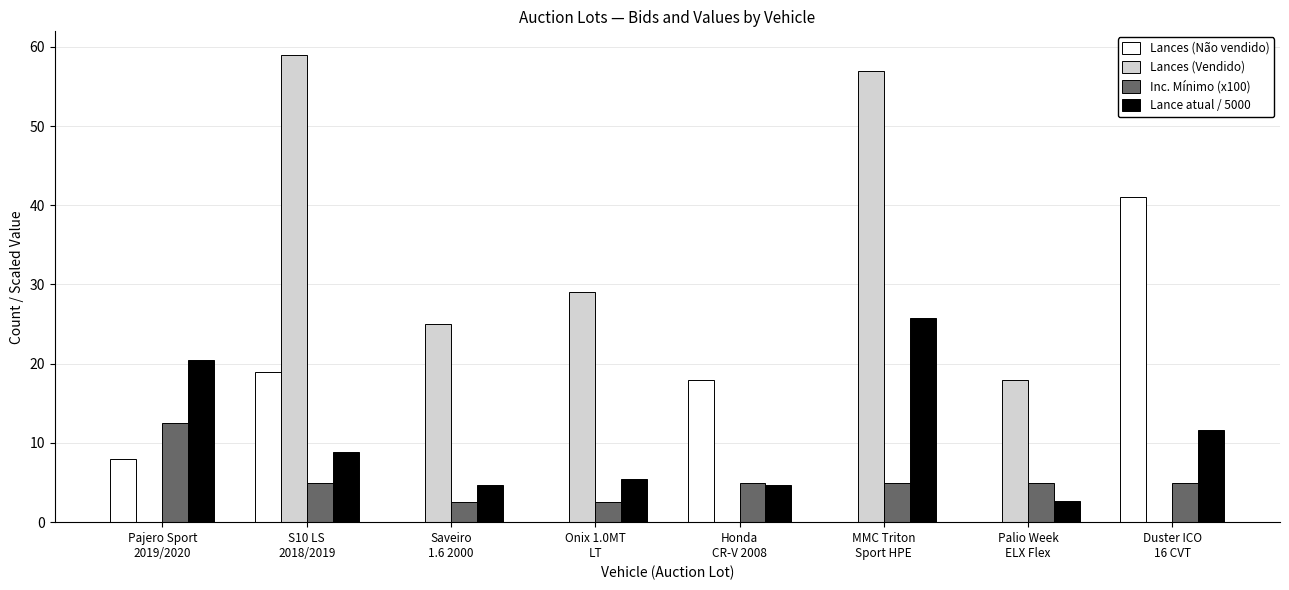

Which series has the largest total across all categories?

Lances (Vendido)